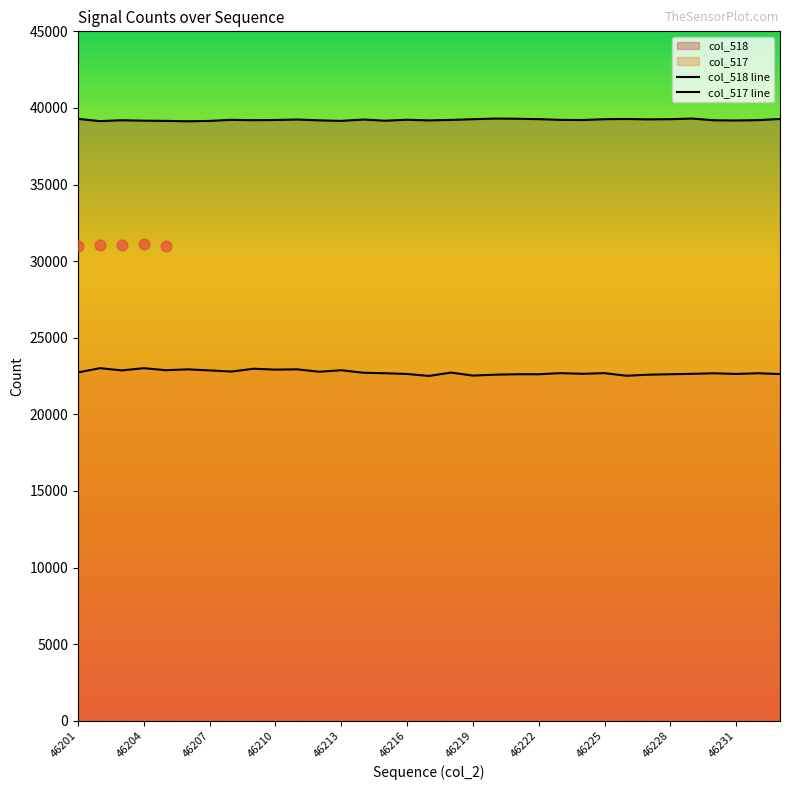

Is the value of col_518 line at 46219 greater than the value of col_517 line at 46222?

Yes